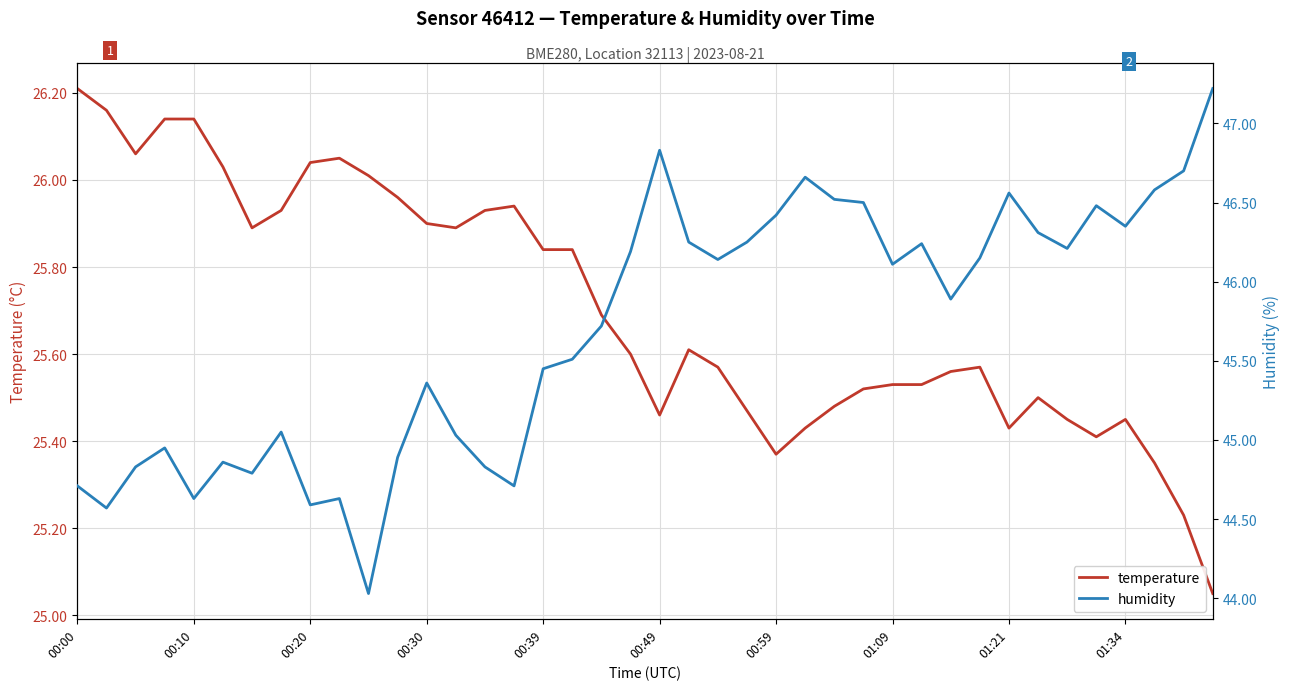

The temperature series shows 14.2 at 01:21. True or false?

False